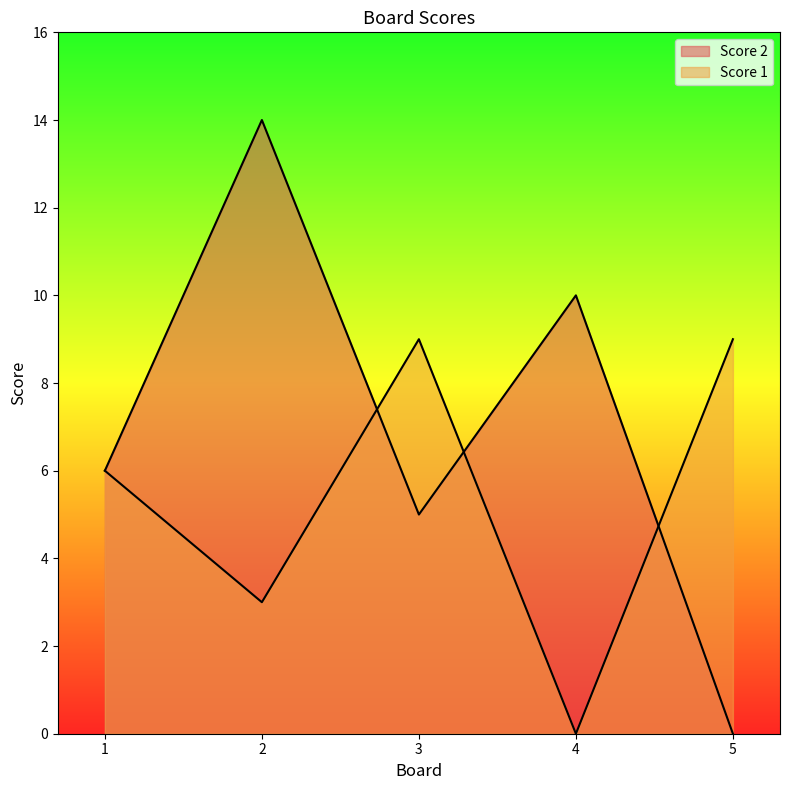

Which series ends up on top after the final intersection of Score 2 and Score 1?

Score 1